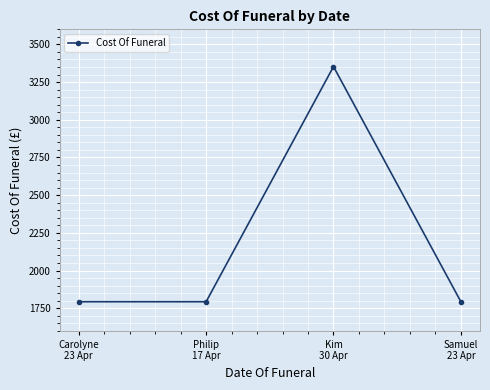

What is the label of the 1st point from the right?

Samuel
23 Apr